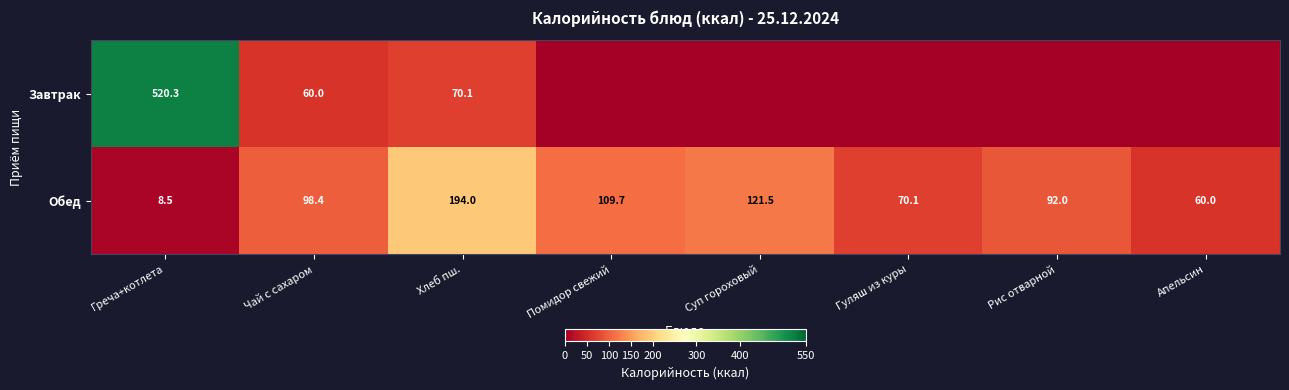

At how many categories does at least one series exceed 330?

1